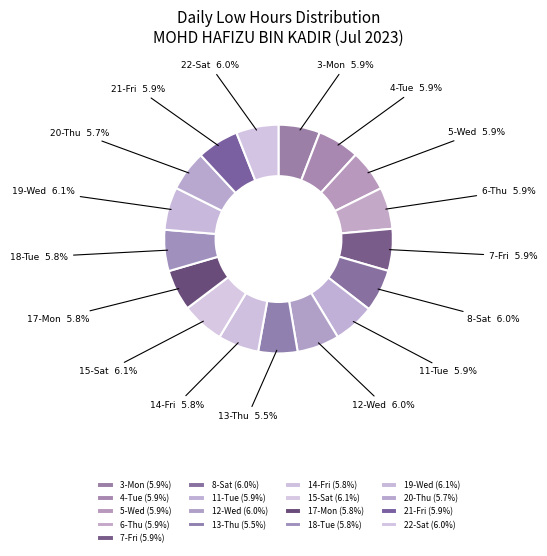

Approximately how many times larger is the value at 17-Mon compared to 7-Fri?

1.0